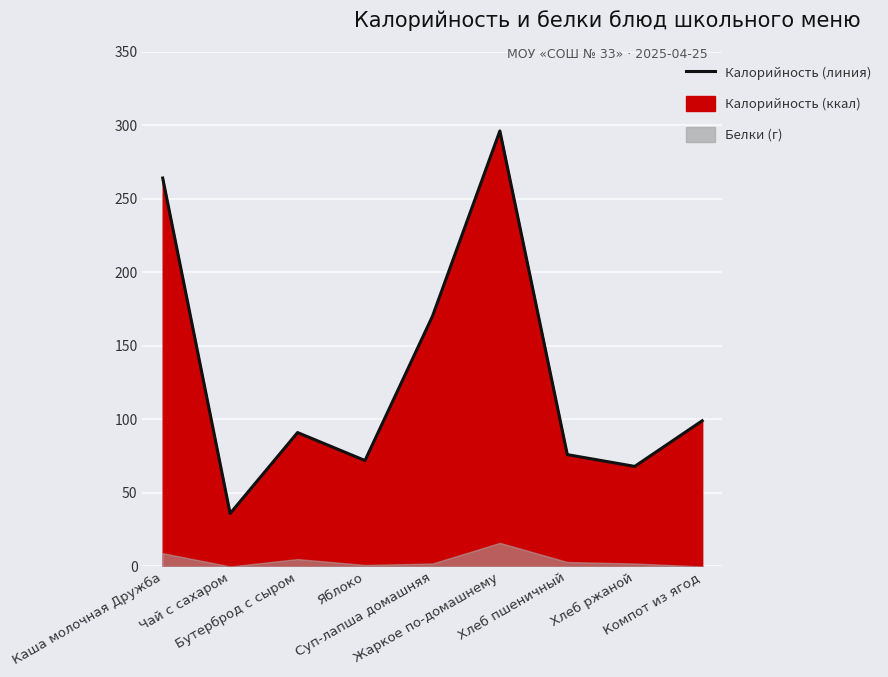

At which label is the value closest to 166?

Суп-лапша домашняя